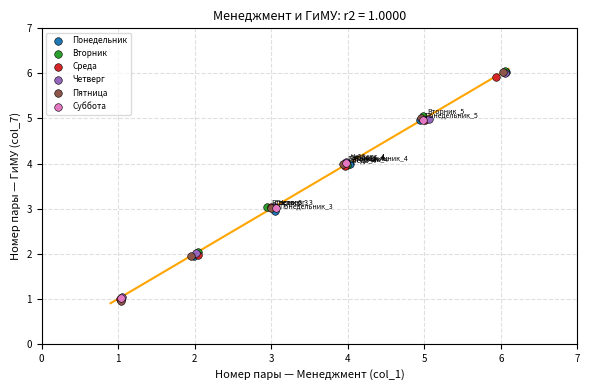

Which series has the widest spread of Y values?

Пятница